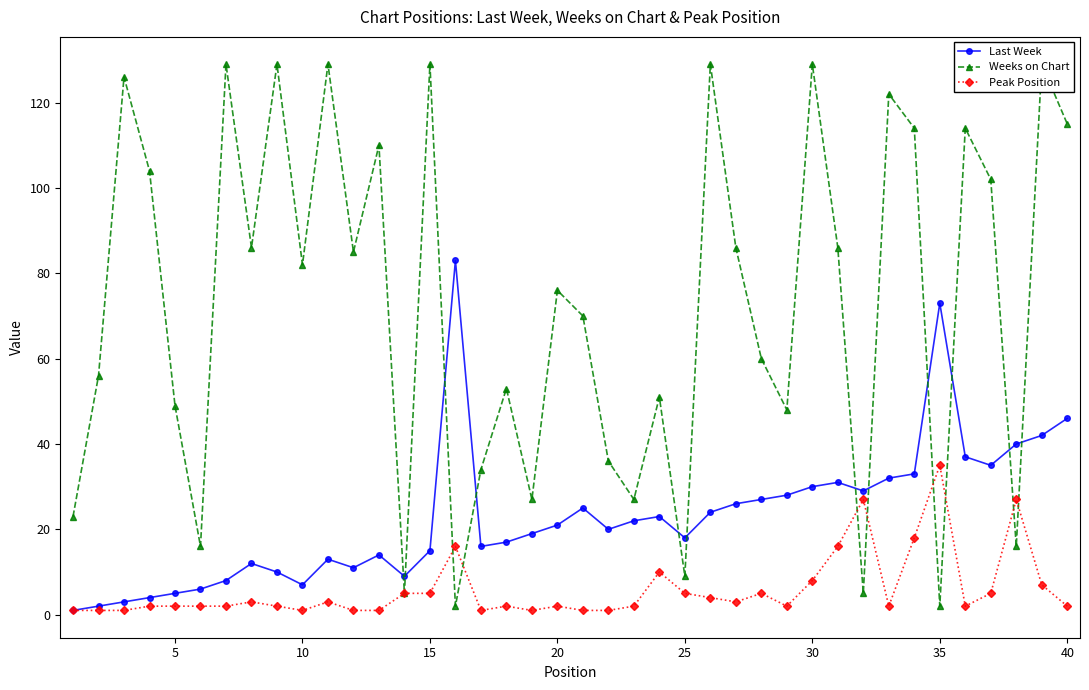

What is the sum of all Last Week values?

917